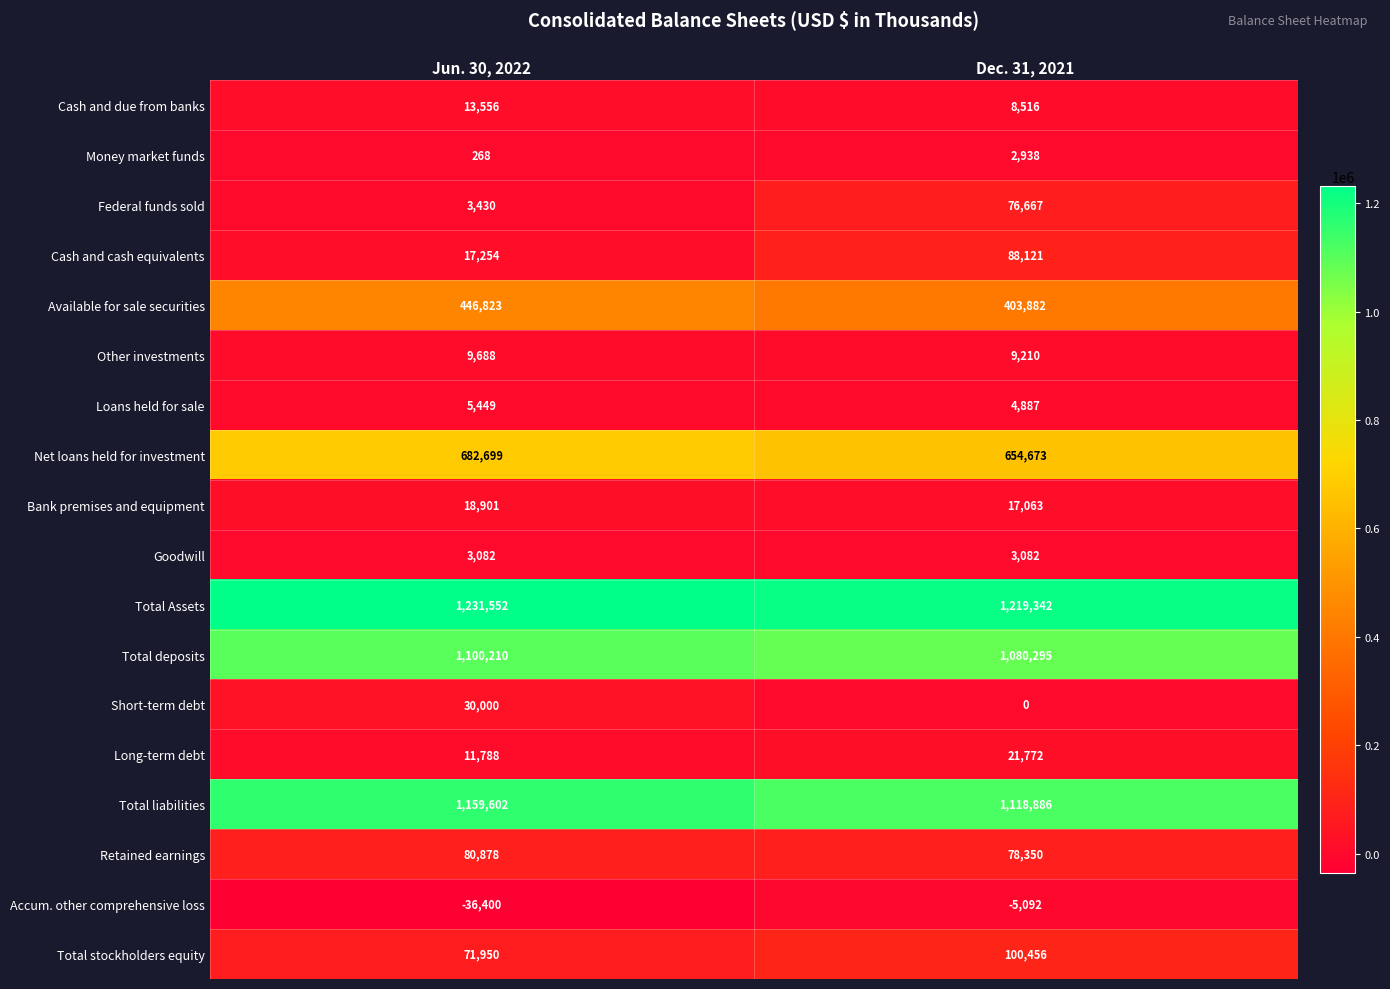

At Dec. 31, 2021, list the series in order from largest to smallest.

Total Assets, Total liabilities, Total deposits, Net loans held for investment, Available for sale securities, Total stockholders equity, Cash and cash equivalents, Retained earnings, Federal funds sold, Long-term debt, Bank premises and equipment, Other investments, Cash and due from banks, Loans held for sale, Goodwill, Money market funds, Short-term debt, Accum. other comprehensive loss